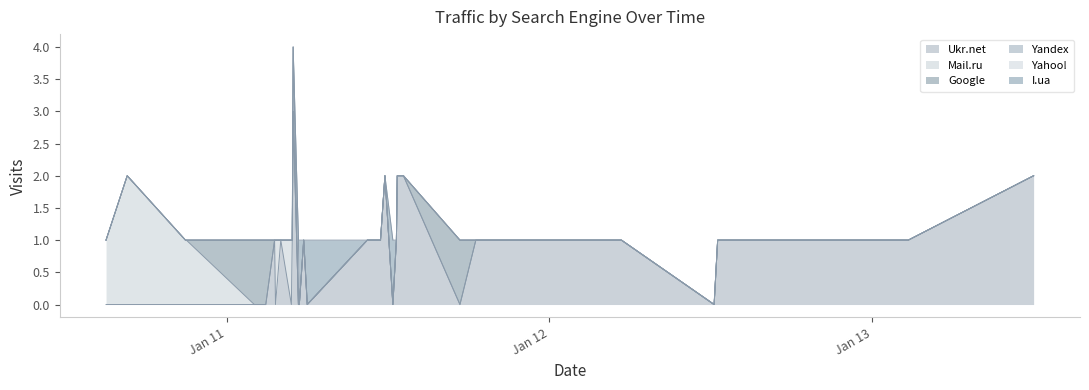

Reading left to right, list all the values displayed in this chart.

Ukr.net: 2	1	1	1	1	0	1	1	1	1	1	1	1	1	1	0	2	2	1	0	2	1	1	1	0	1	0	0	3	1	0	1	0	1	0	0	0	0	0	0
Mail.ru: 0	0	0	0	0	0	0	0	0	0	0	0	0	0	0	0	0	0	0	0	0	0	0	0	0	0	0	0	0	0	1	0	1	0	0	0	1	1	2	1
Google: 0	0	0	0	0	0	0	0	0	0	0	0	0	0	0	1	0	0	0	0	0	0	0	0	0	0	0	0	0	0	0	0	0	0	1	1	0	0	0	0
Yandex: 0	0	0	0	0	0	0	0	0	0	0	0	0	0	0	0	0	0	0	0	0	0	0	0	0	0	0	0	1	0	0	0	0	0	0	0	0	0	0	0
Yahoo!: 0	0	0	0	0	0	0	0	0	0	0	0	0	0	0	0	0	0	0	0	0	0	0	0	0	0	0	1	0	0	0	0	0	0	0	0	0	0	0	0
I.ua: 0	0	0	0	0	0	0	0	0	0	0	0	0	0	0	0	0	0	0	1	0	0	0	0	1	0	1	0	0	0	0	0	0	0	0	0	0	0	0	0